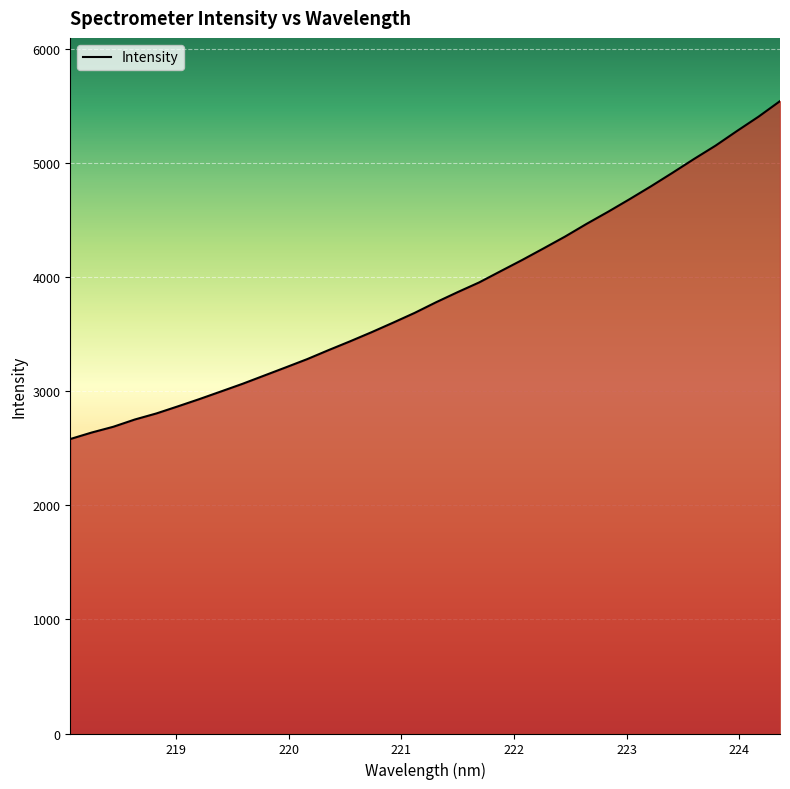

What is the maximum value shown in the chart?

5541.8